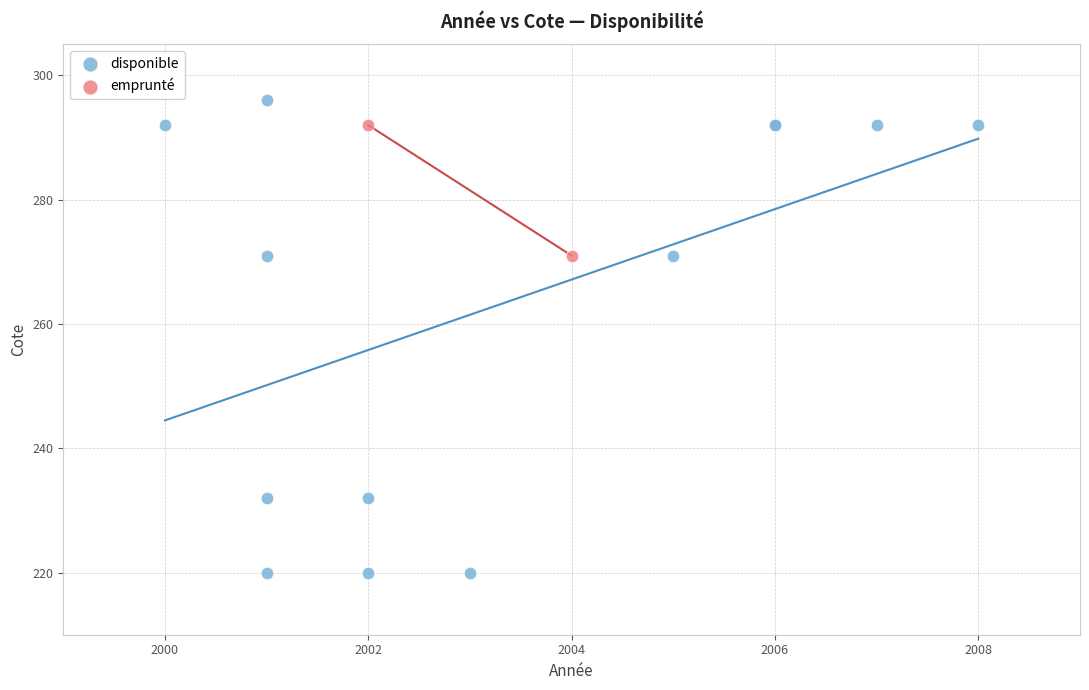

What are all the series names shown in the legend?

disponible, emprunté